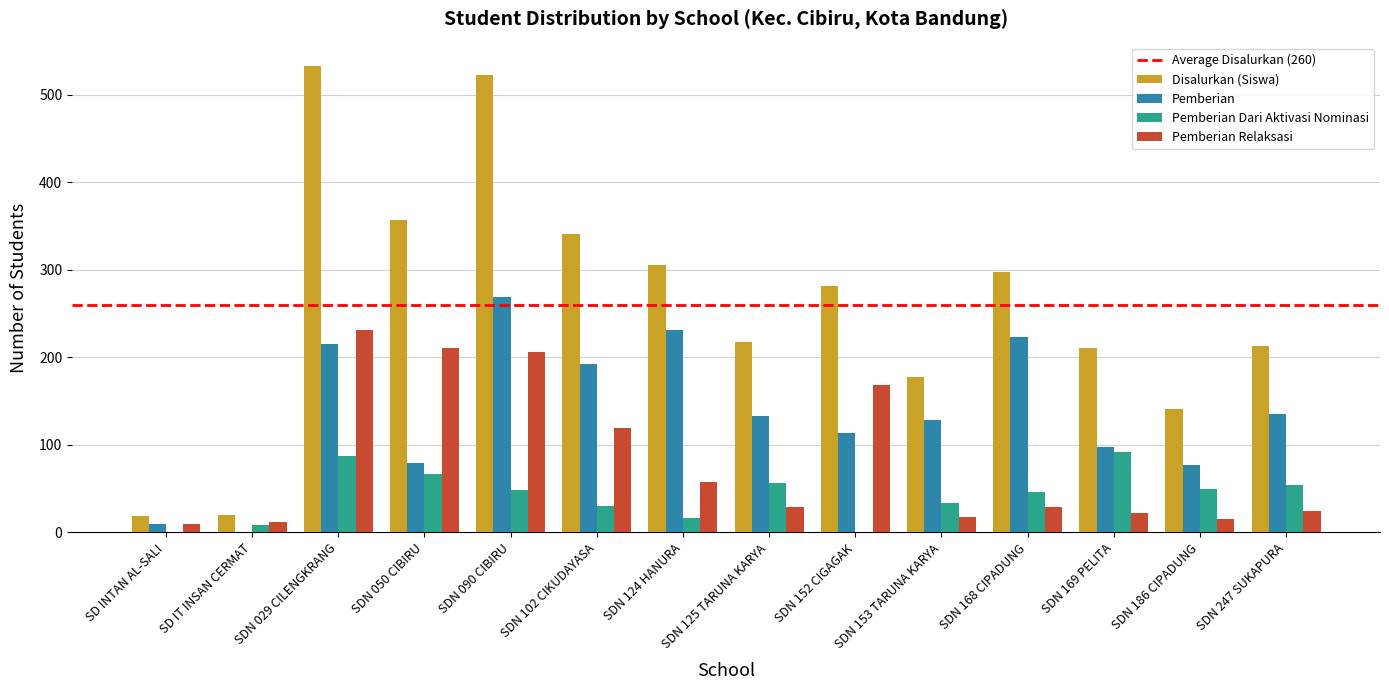

What is the sum of the Disalurkan (Siswa) values at SDN 050 CIBIRU and SD IT INSAN CERMAT?

377